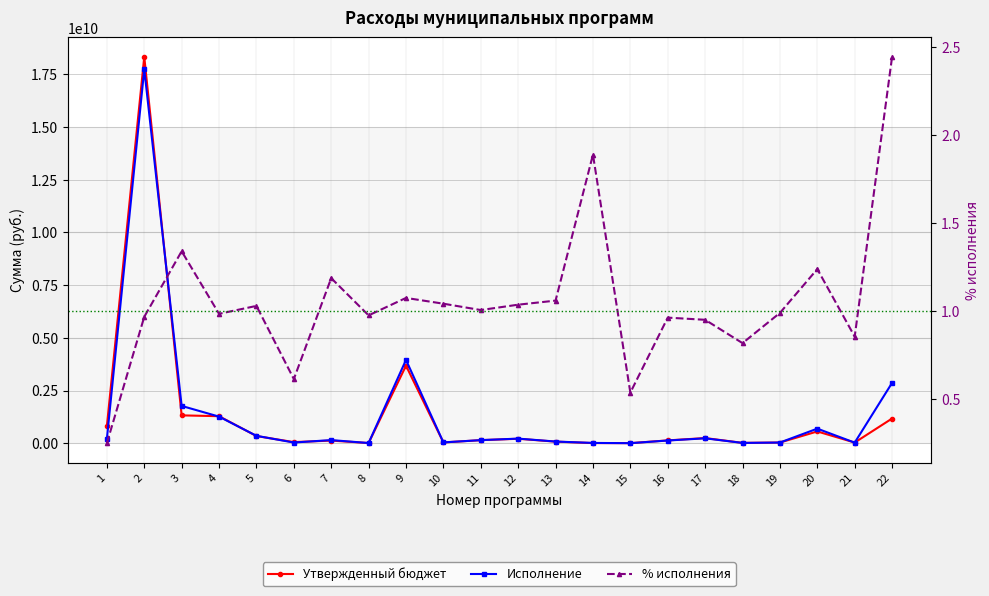

Between 14 and 18, which series saw the biggest shift?

Утвержденный бюджет